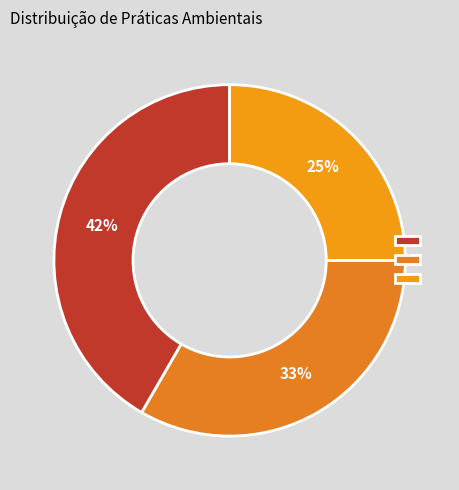

How many segments does this pie chart have?

3